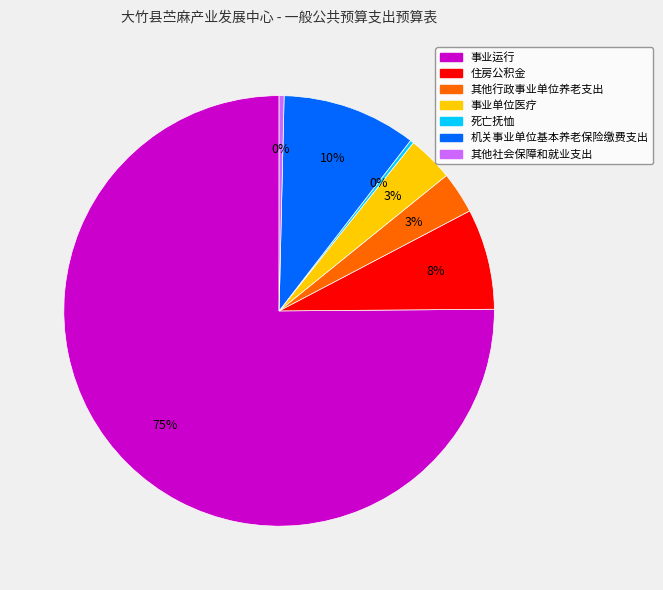

Do 机关事业单位基本养老保险缴费支出 and 其他行政事业单位养老支出 together represent more than half of the pie?

No